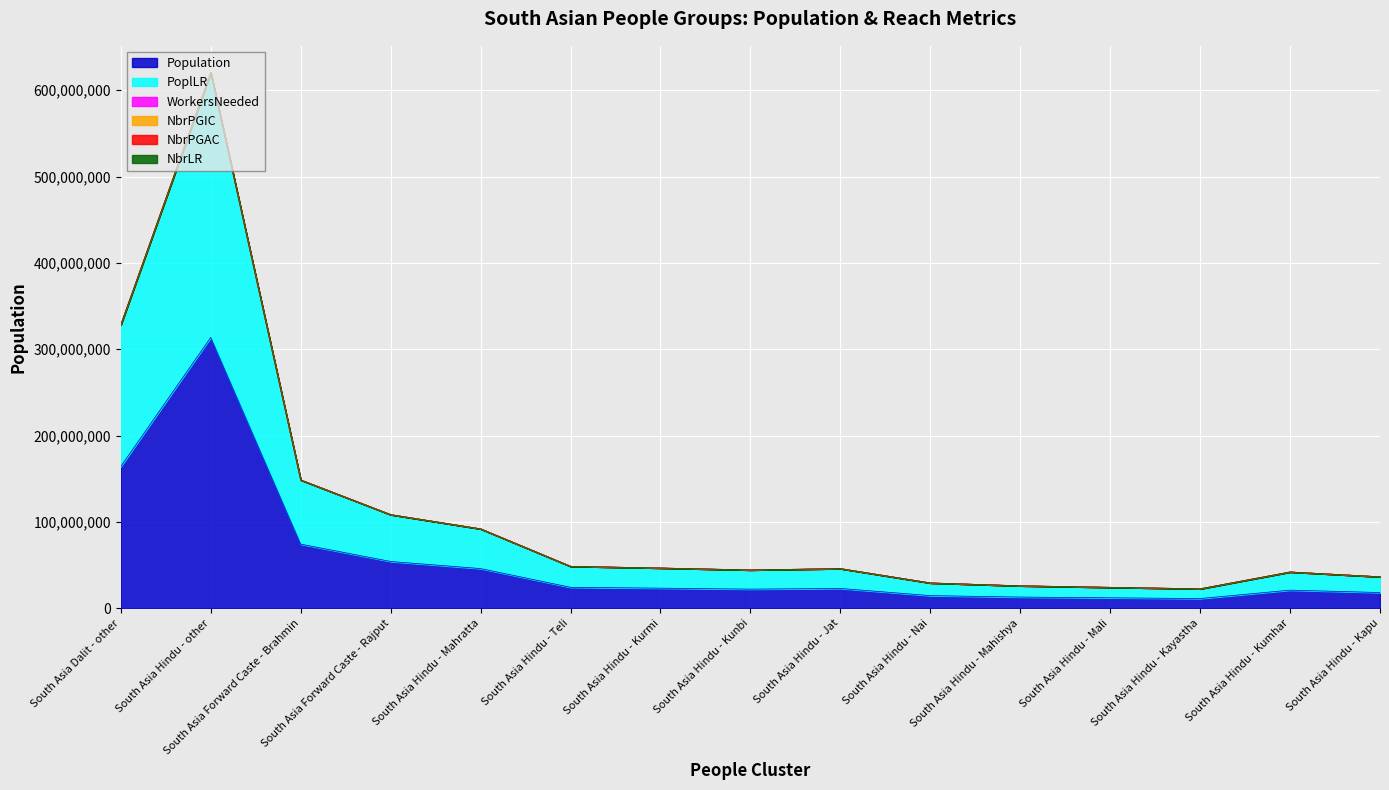

At which category is the sum across all series the highest?

South Asia Hindu - other